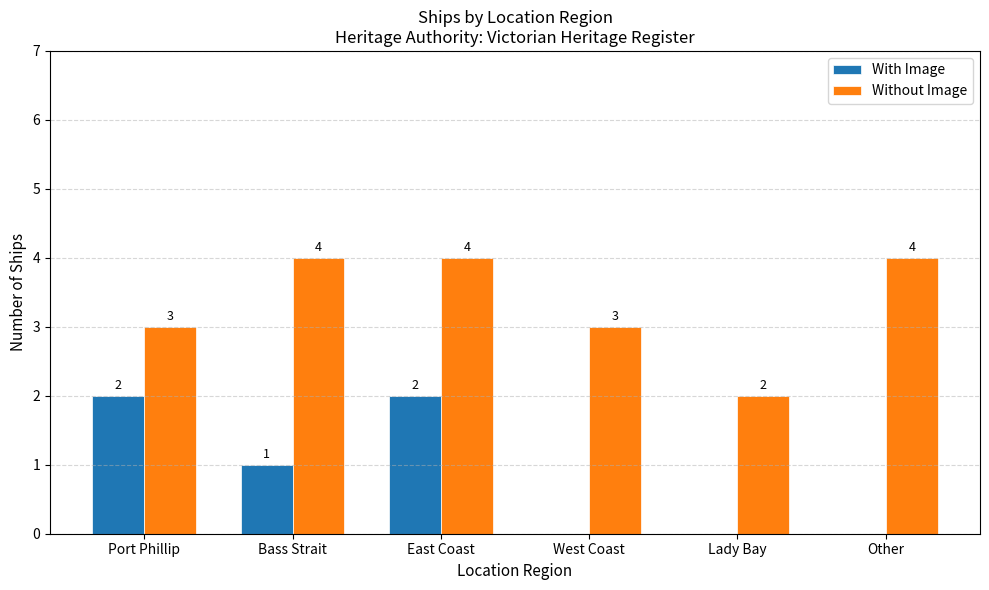

What are all the series names shown in the legend?

With Image, Without Image